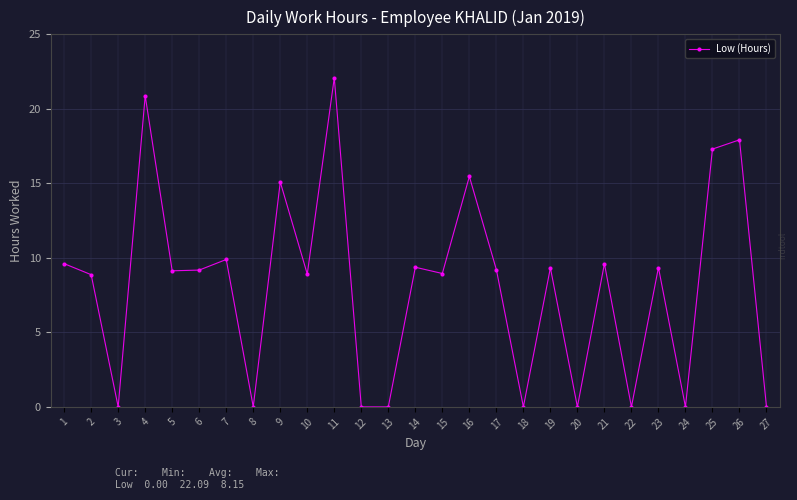

How many lines are shown in the chart?

1